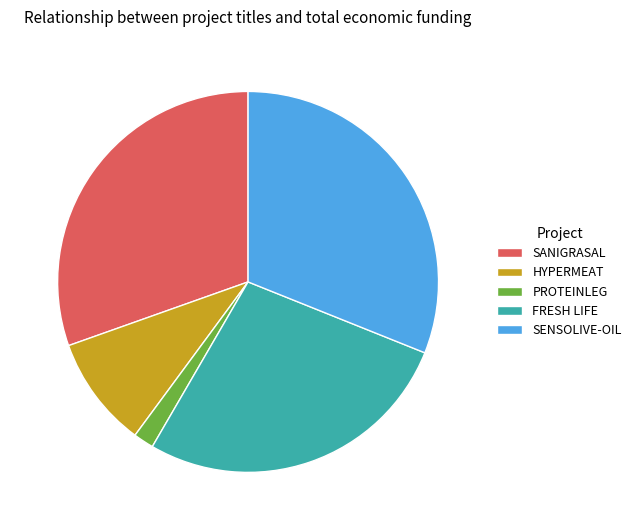

Is the sum of HYPERMEAT and SANIGRASAL greater than half?

No